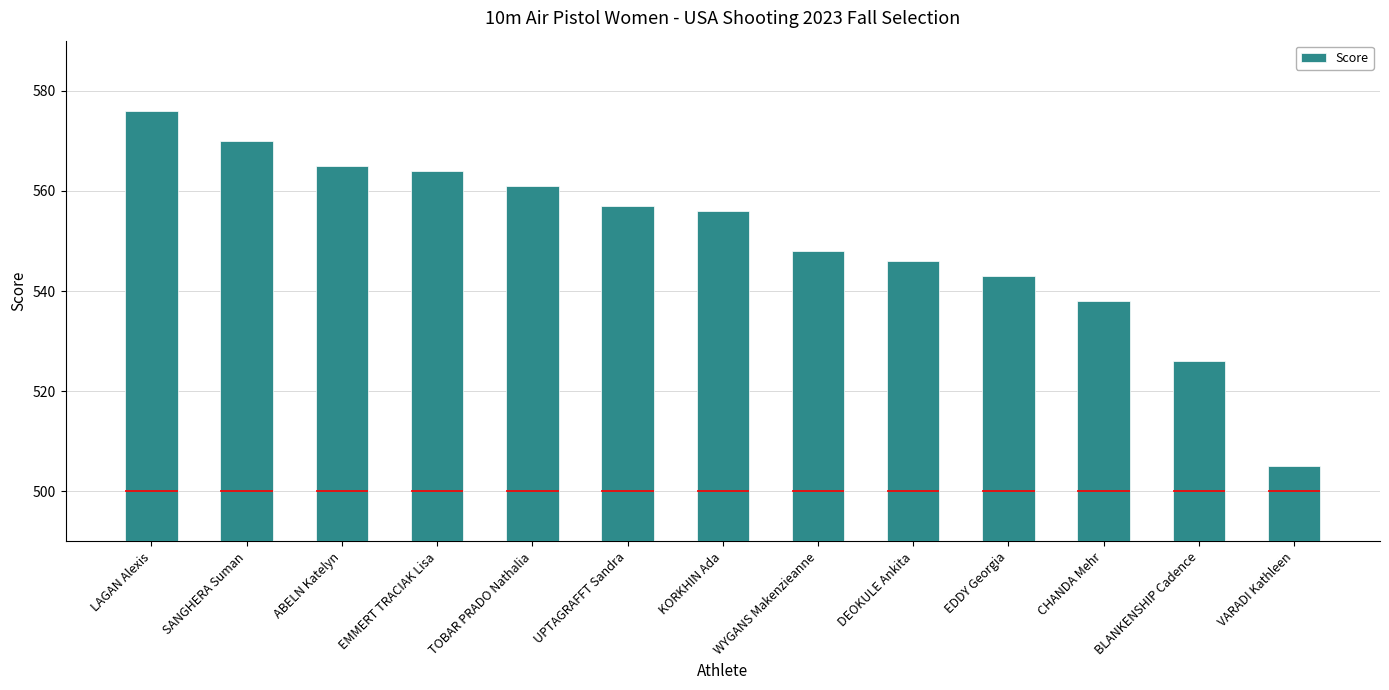

Read the value at EMMERT TRACIAK Lisa.

564